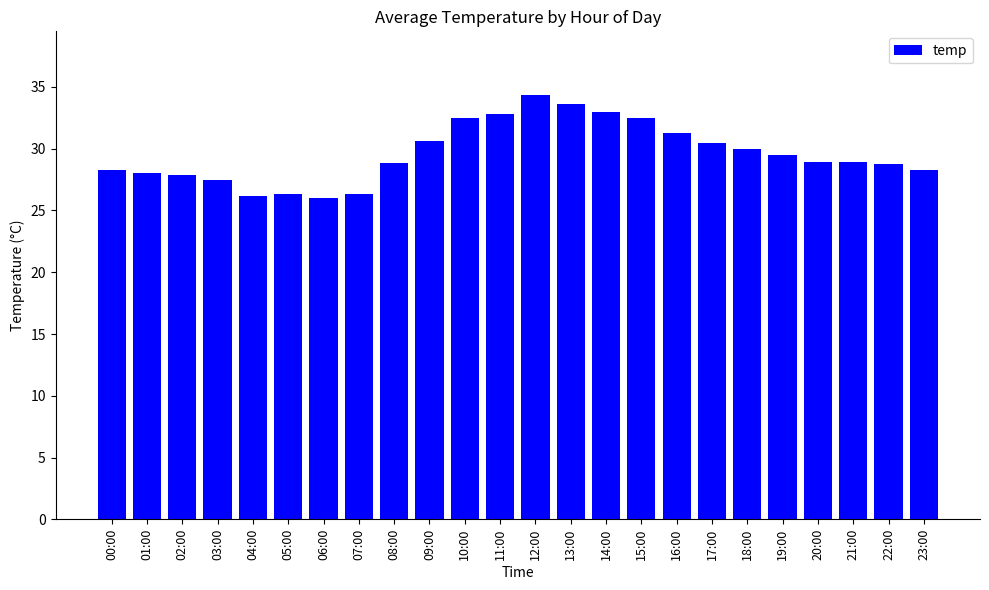

What value does the data have at 00:00?

28.3